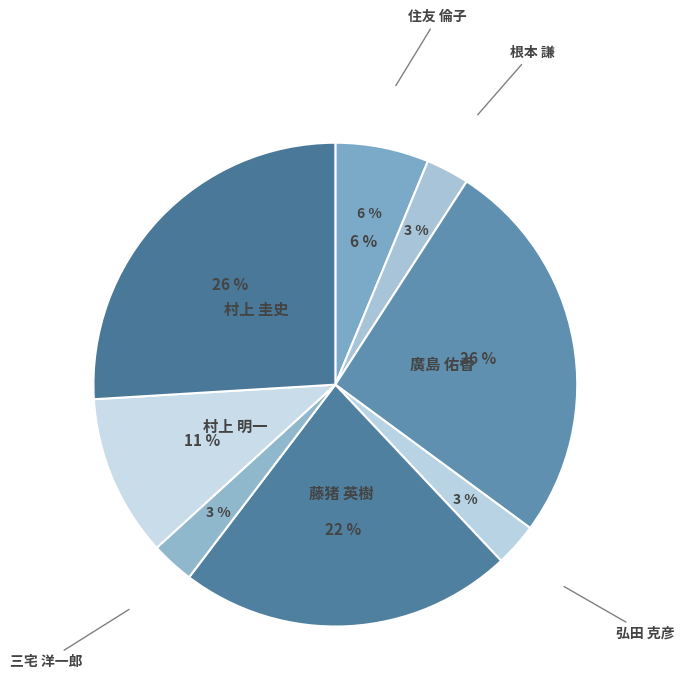

Does 藤猪 英樹 account for over 50% of the chart?

No